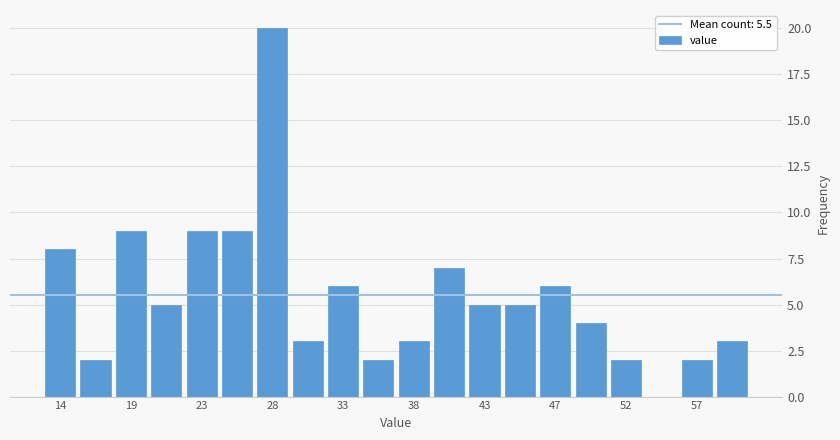

Reading left to right, list every bar in this chart as the range it spans on the x-axis followed by its height. Neither the bar edges nor the heights are printed on the chart, so give them approximately, as read against the axes.

13.0 to 15.0: 8
15.0 to 17.5: 2
17.5 to 20.0: 9
20.0 to 22.5: 5
22.5 to 24.5: 9
24.5 to 27.0: 9
27.0 to 29.5: 20
29.5 to 32.0: 3
32.0 to 34.0: 6
34.0 to 36.5: 2
36.5 to 39.0: 3
39.0 to 41.5: 7
41.5 to 43.5: 5
43.5 to 46.0: 5
46.0 to 48.5: 6
48.5 to 51.0: 4
51.0 to 53.0: 2
53.0 to 55.5: 0
55.5 to 58.0: 2
58.0 to 60.5: 3